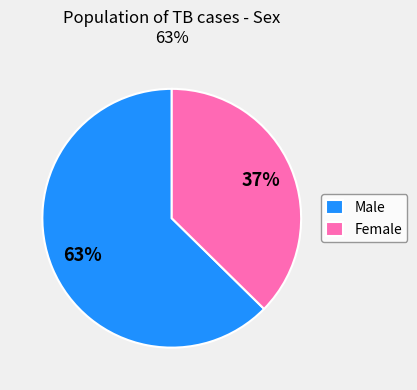

Is it true that Female is 51% of the pie?

False